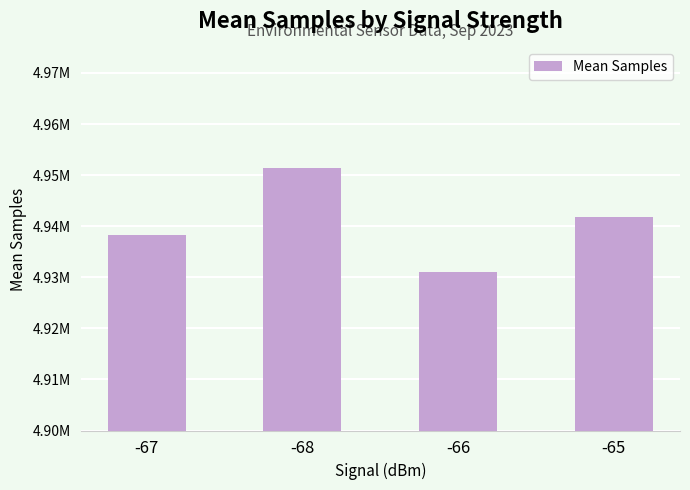

Are the bars horizontal?

No